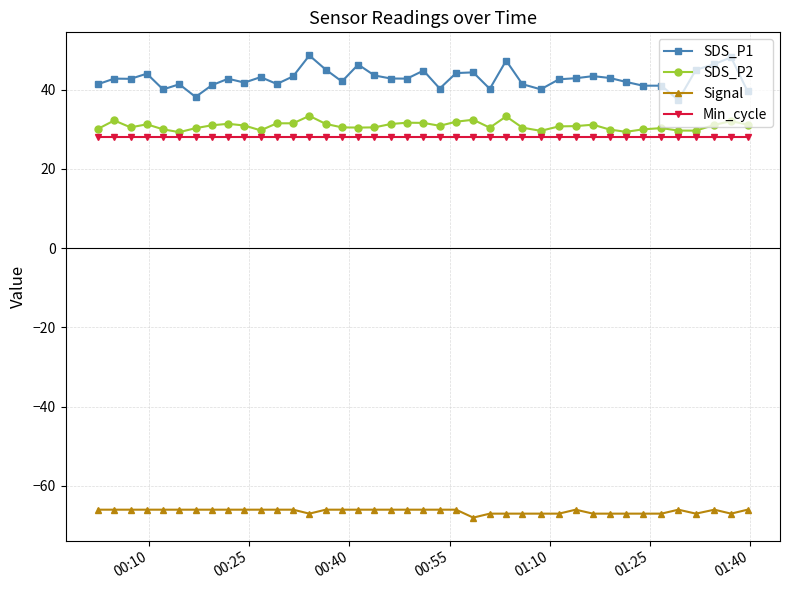

True or false: SDS_P1 has more than 1 points higher than both neighbors.

True